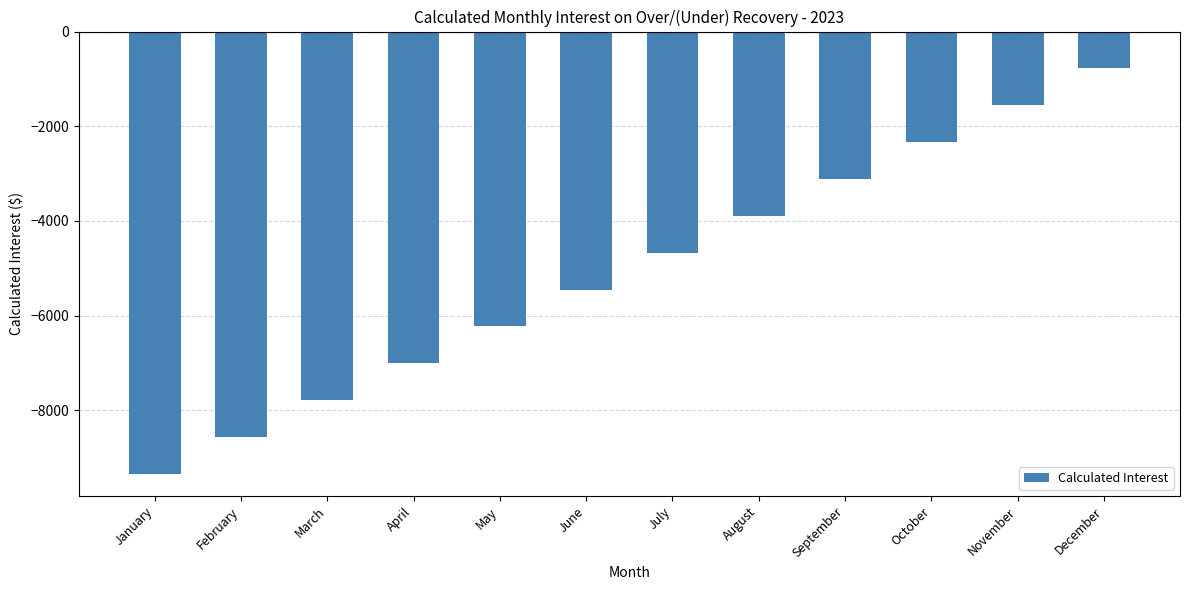

What is the maximum value shown in the chart?

-778.2